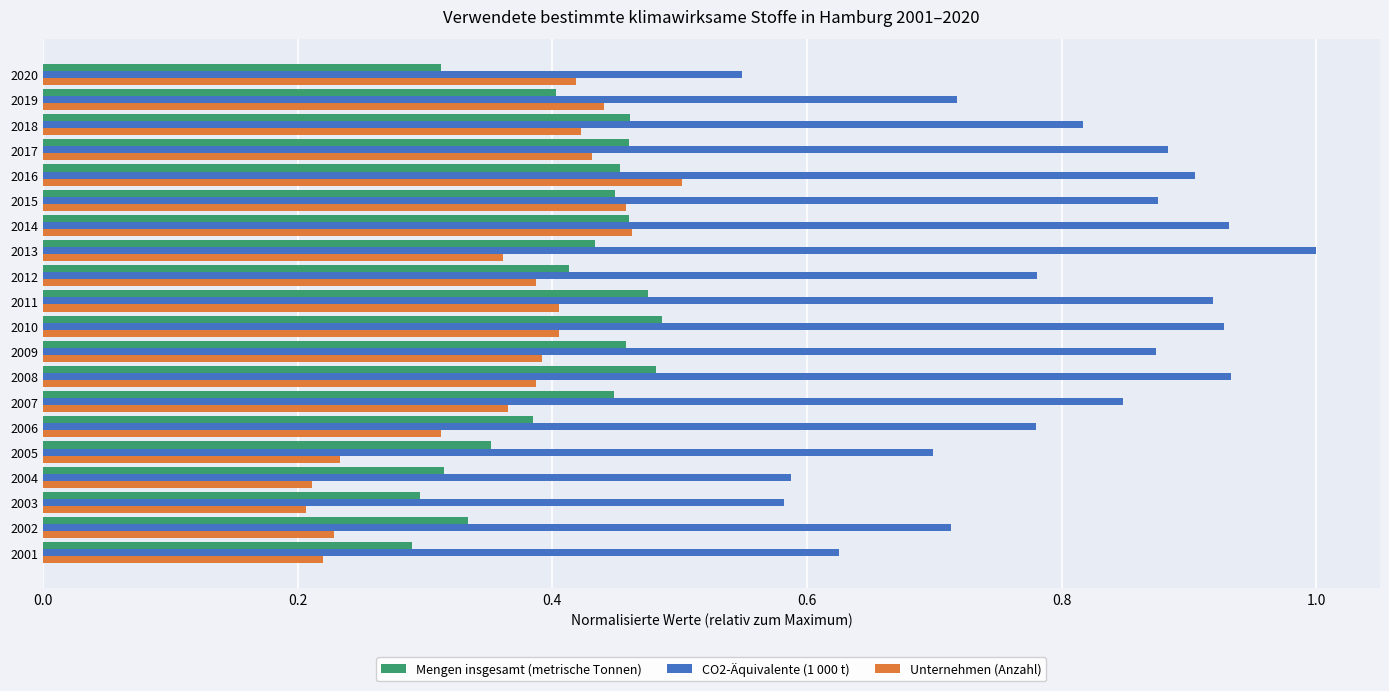

True or false: CO2-Äquivalente (1 000 t) has a value of 0.9 at 2009.

True